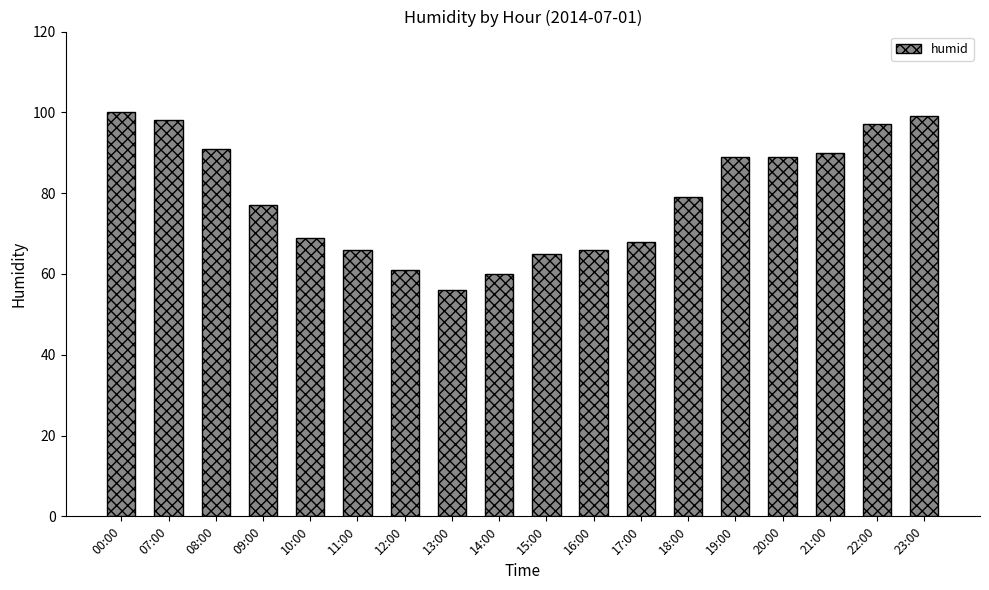

Read the value at 23:00, to the nearest 5.

100